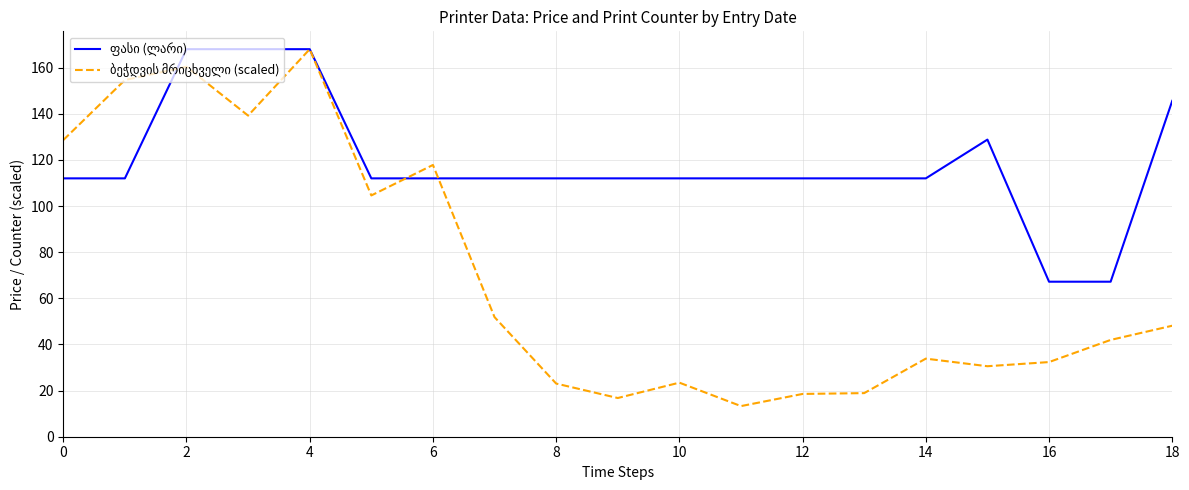

How many series are shown in this chart?

2